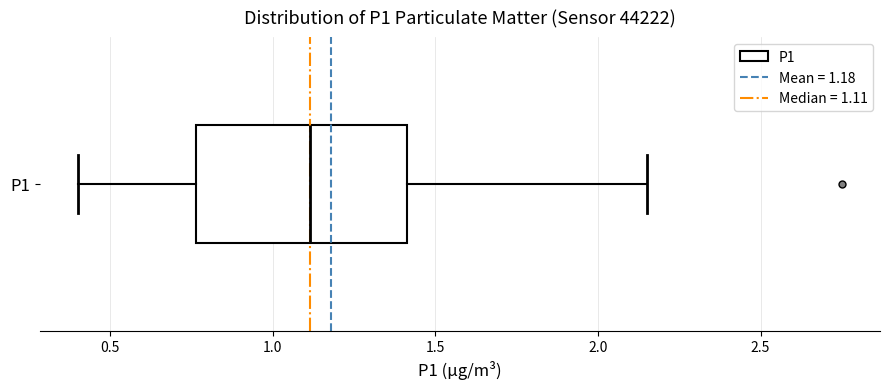

Transcribe this box plot: give where the median line is, the range the box spans, and where the two whiskers end, as read against the x-axis. The values are not printed on the chart, so give them approximately, as read against the axis.

median 1.10, box 0.75 to 1.40, whiskers 0.40 to 2.15